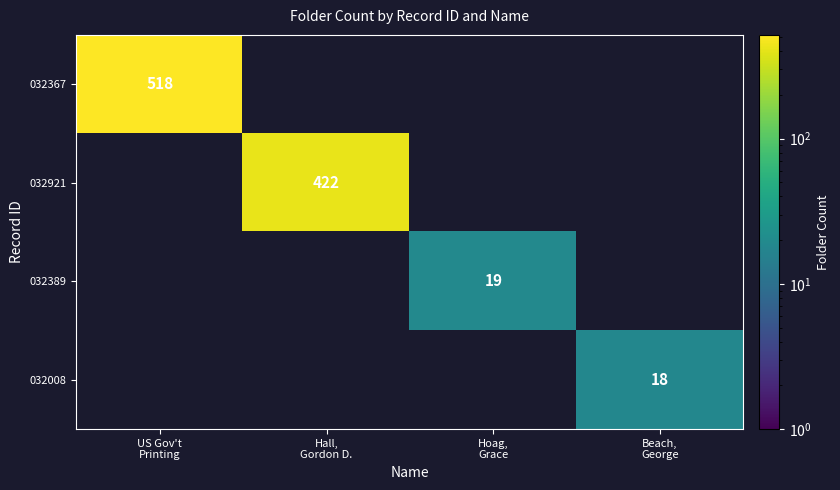

How many data points does each series have?

4